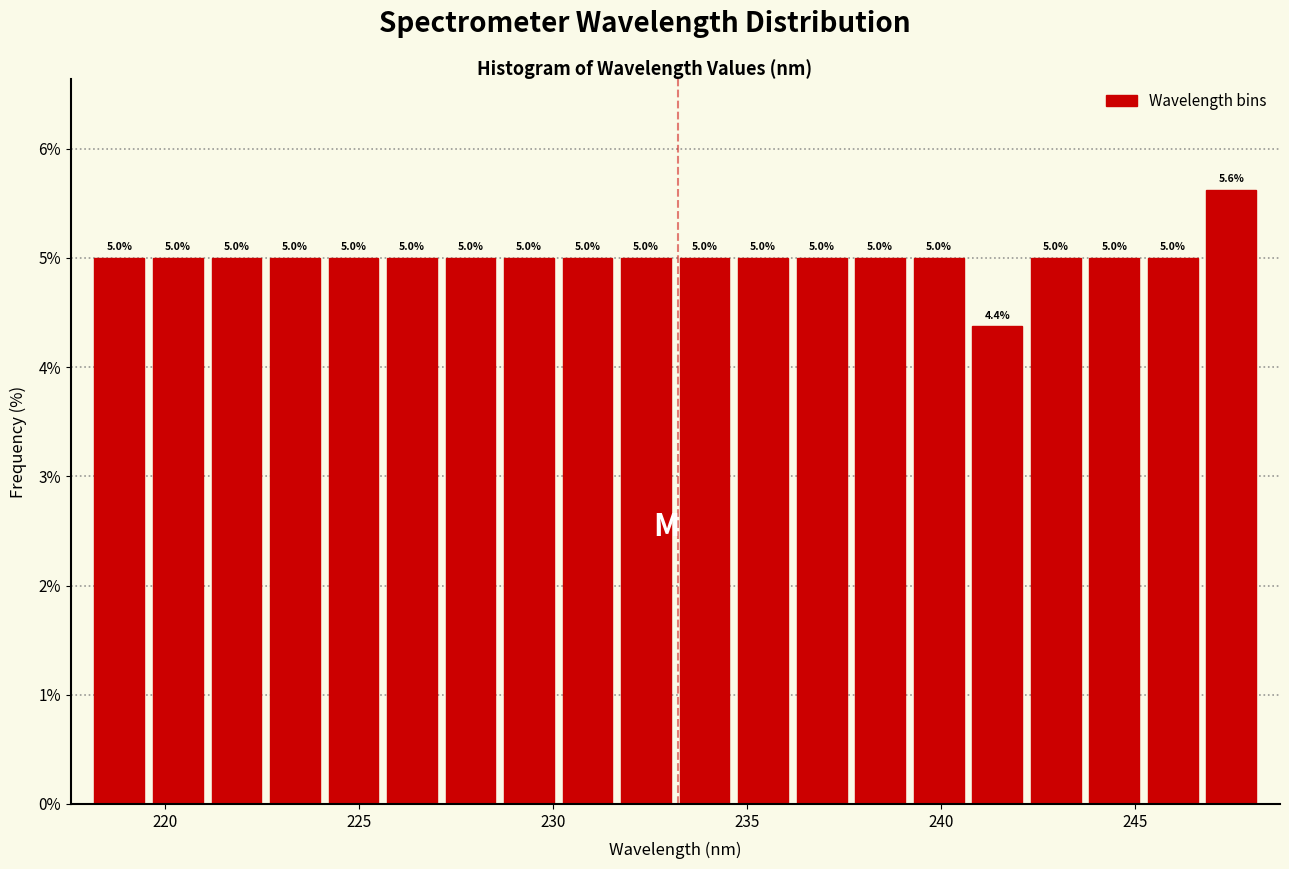

Around what value on the x-axis is the tallest bar? Give the approximate position of its centre, as read against the axis.

247.5